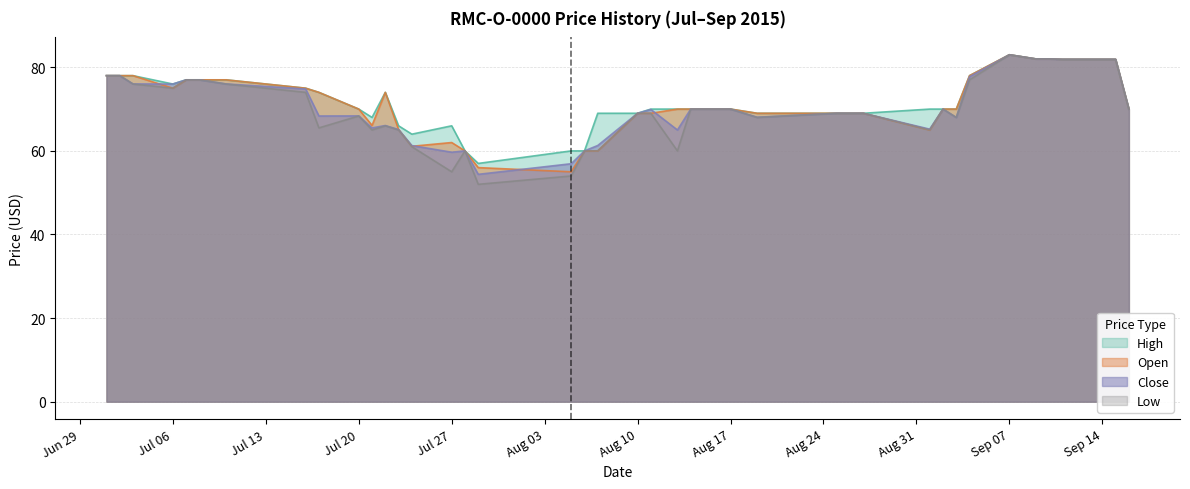

The Low series shows 81.9 at Sep 14. True or false?

True